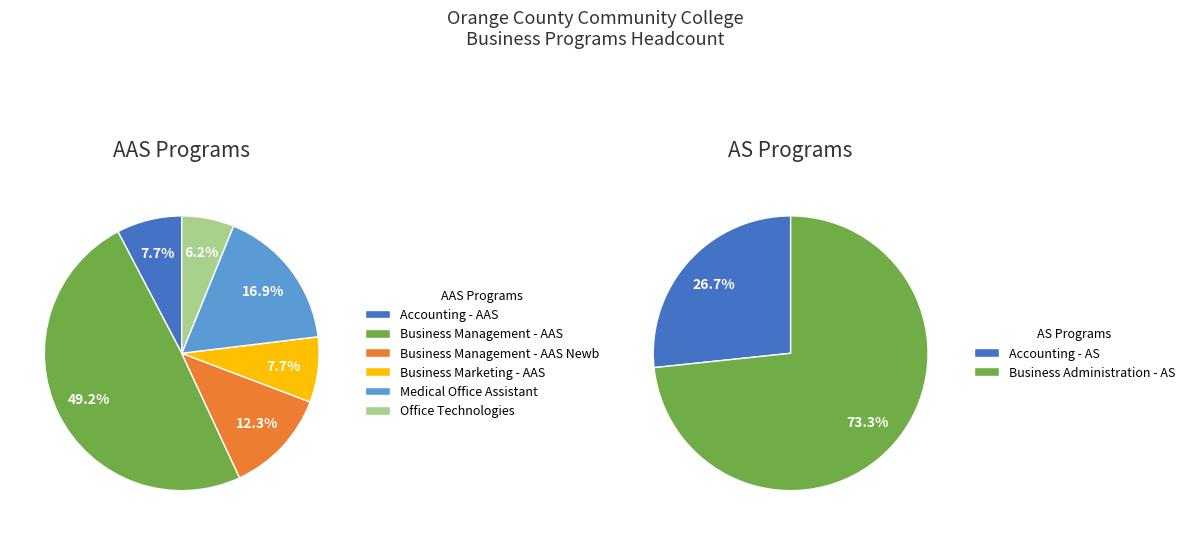

Approximately how many times larger is the value at Medical Office Assistant compared to Business Administration - AS?

0.2